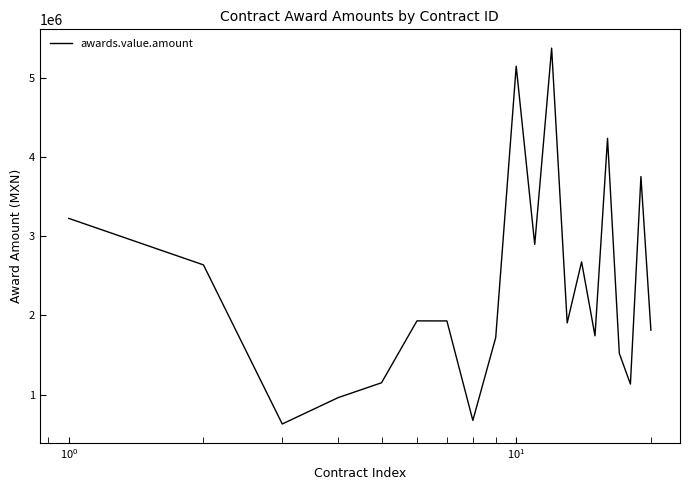

What is the minimum value shown in the chart?

630013.9